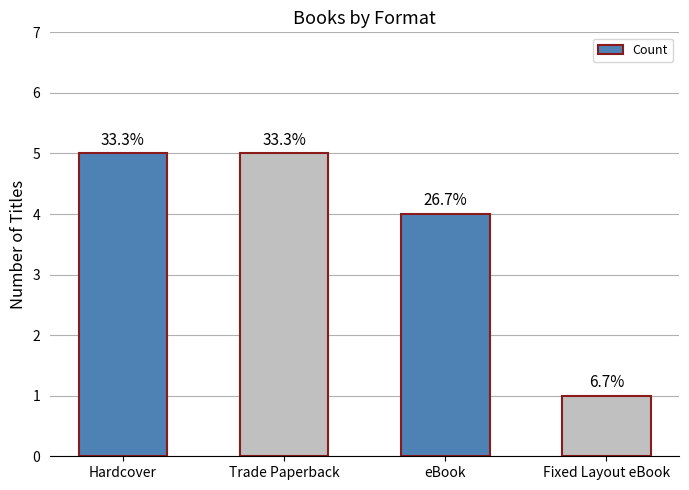

The chart shows a value of 5 at Trade Paperback. True or false?

True